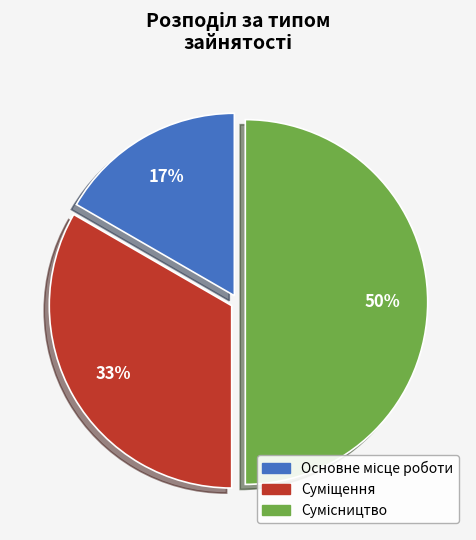

To the nearest percent, what is the average slice percentage?

33%